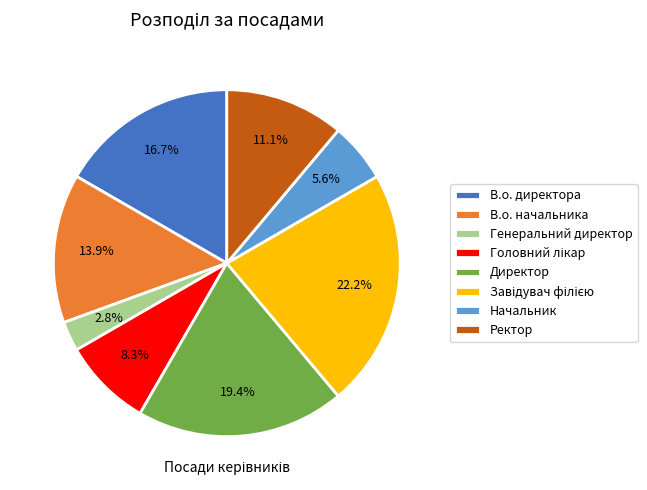

How many slices are in this pie chart?

8